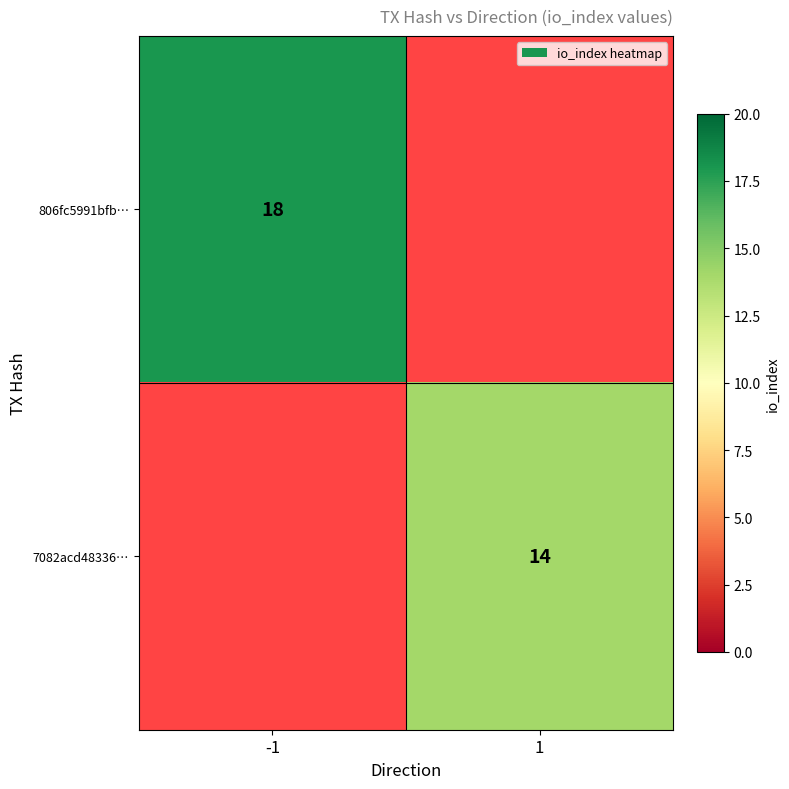

The 806fc5991bfb… series shows 18 at -1. True or false?

True